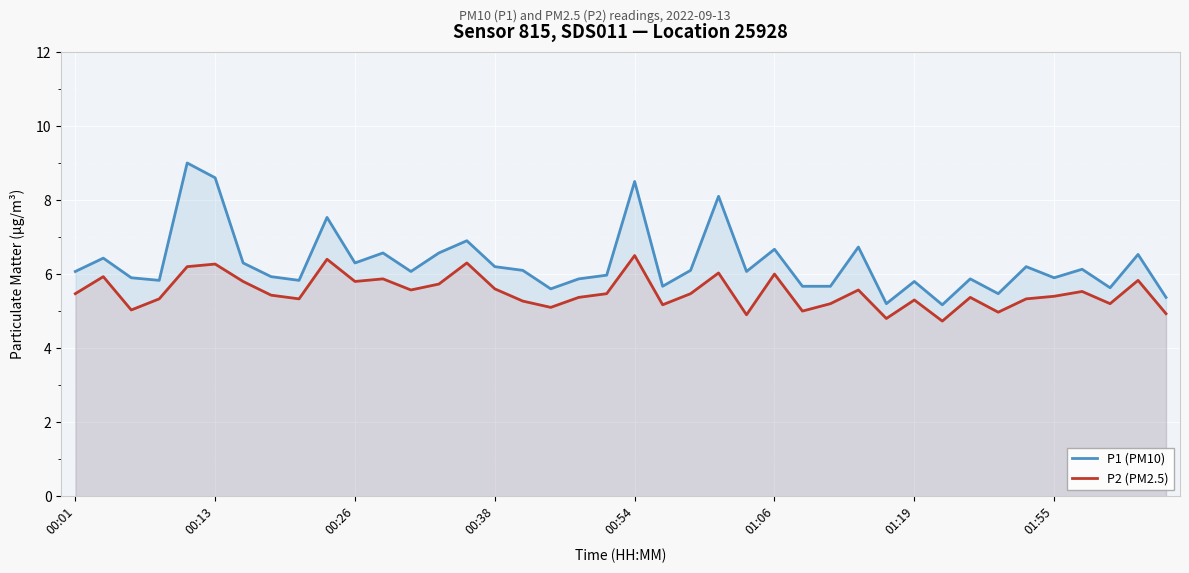

Between 9 and 27, which series saw the biggest shift?

P1 (PM10)